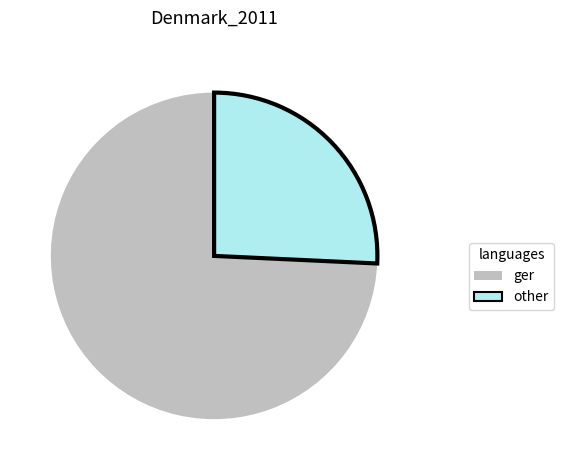

Is it true that other is 26% of the pie?

True